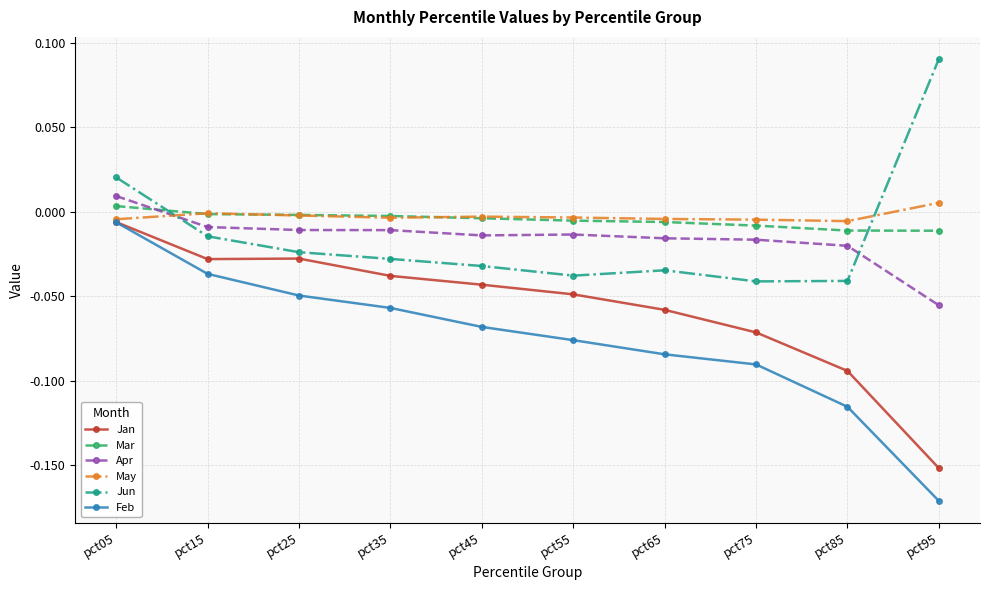

How many categories are shown in the chart?

10